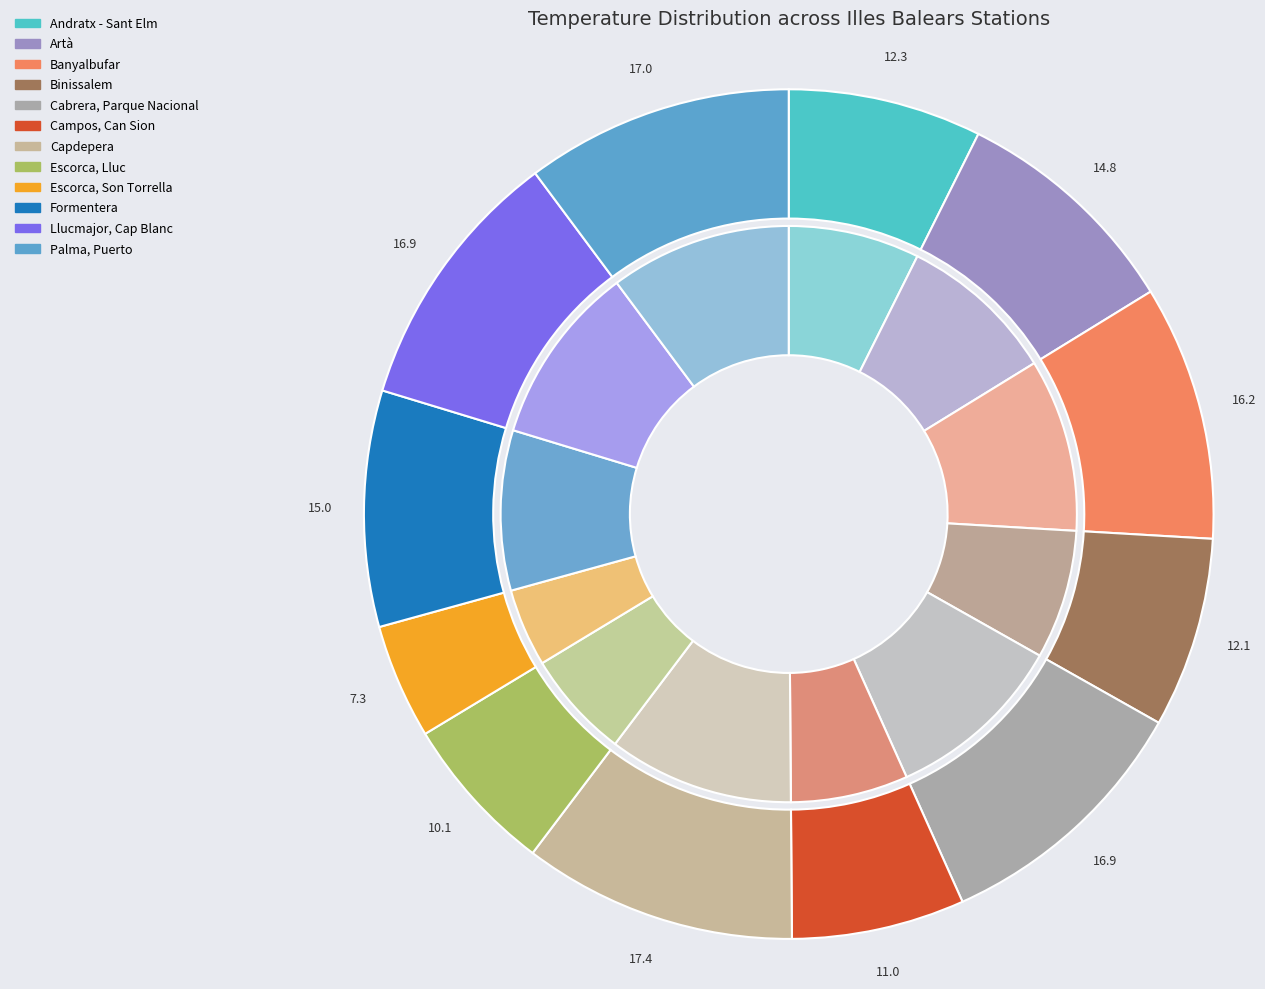

What percentage do Capdepera and Palma, Puerto together represent?

20.6%